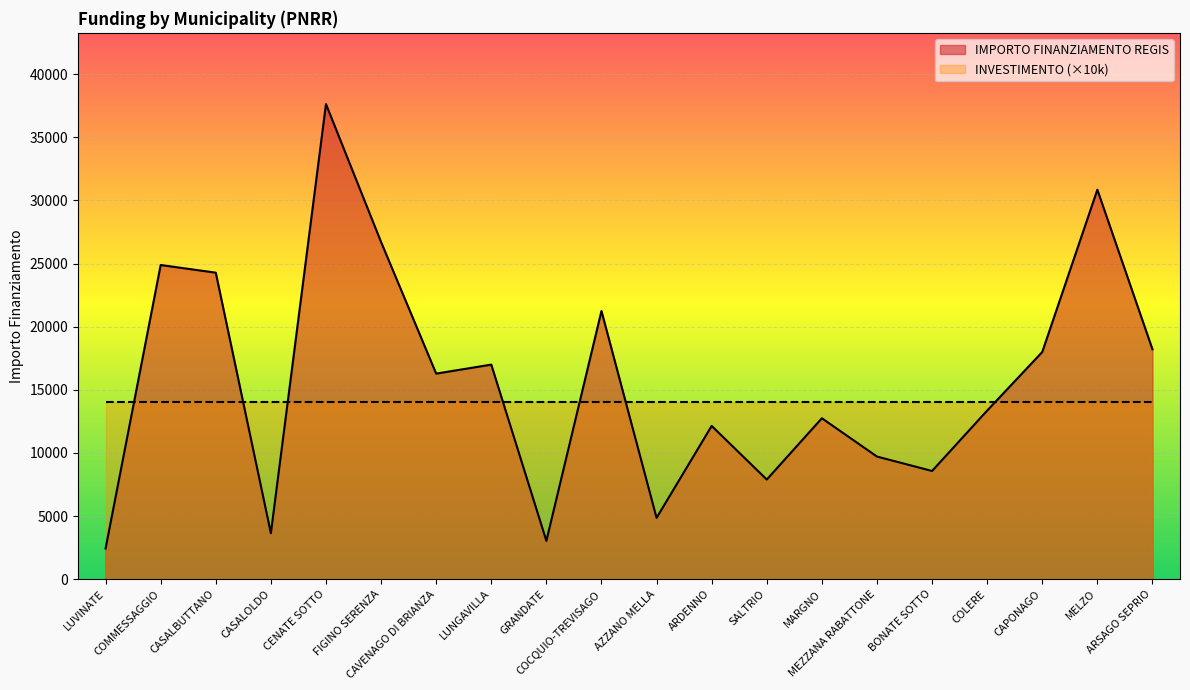

Where is the first local minimum?

CASALOLDO